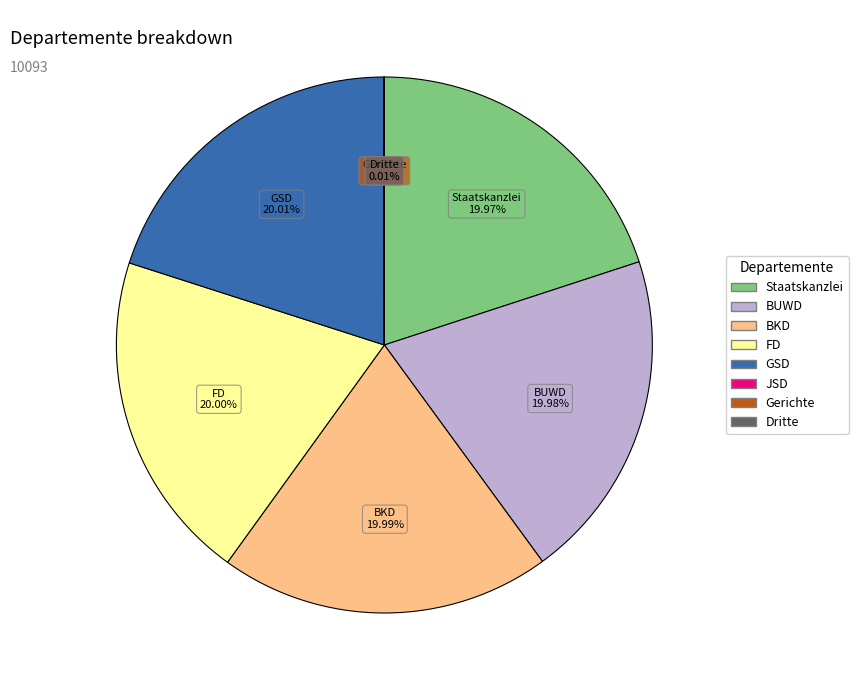

Is the sum of BUWD and GSD greater than half?

No